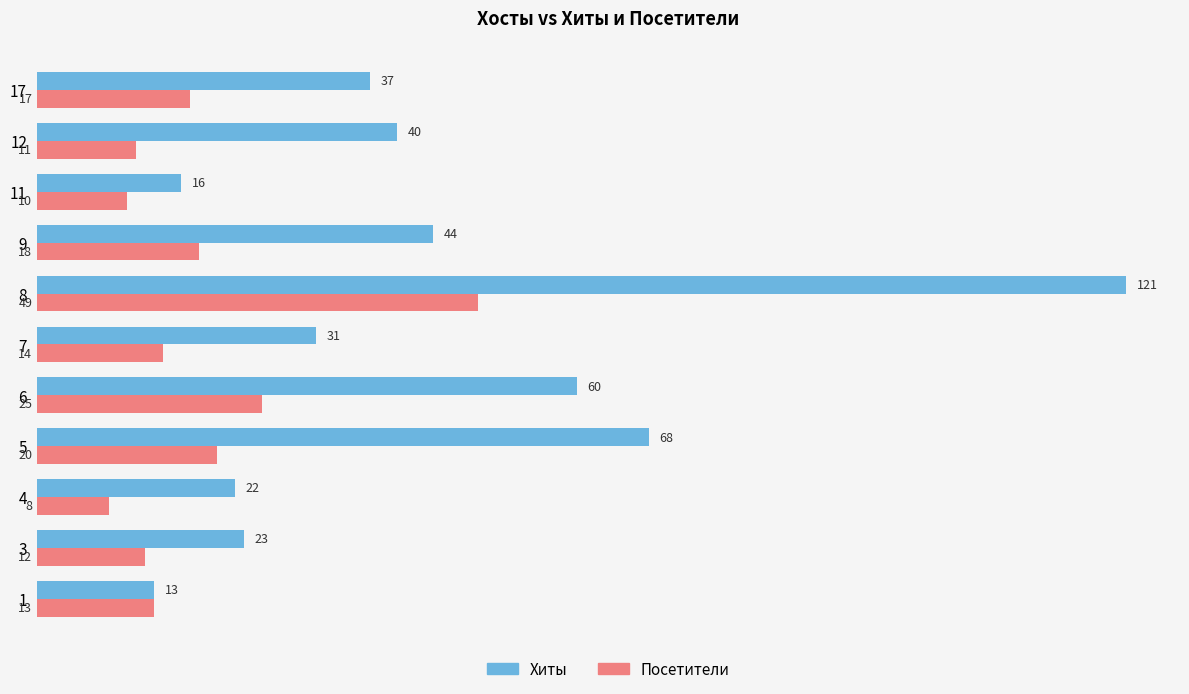

Which series has the largest range (max minus min)?

Хиты